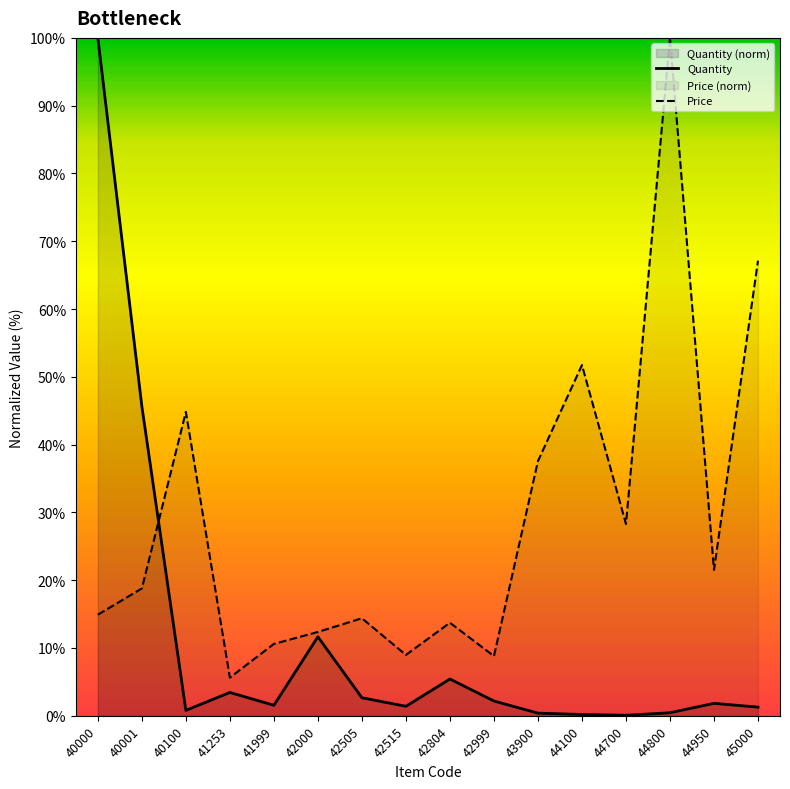

At which category does Price reach its first local valley?

41253